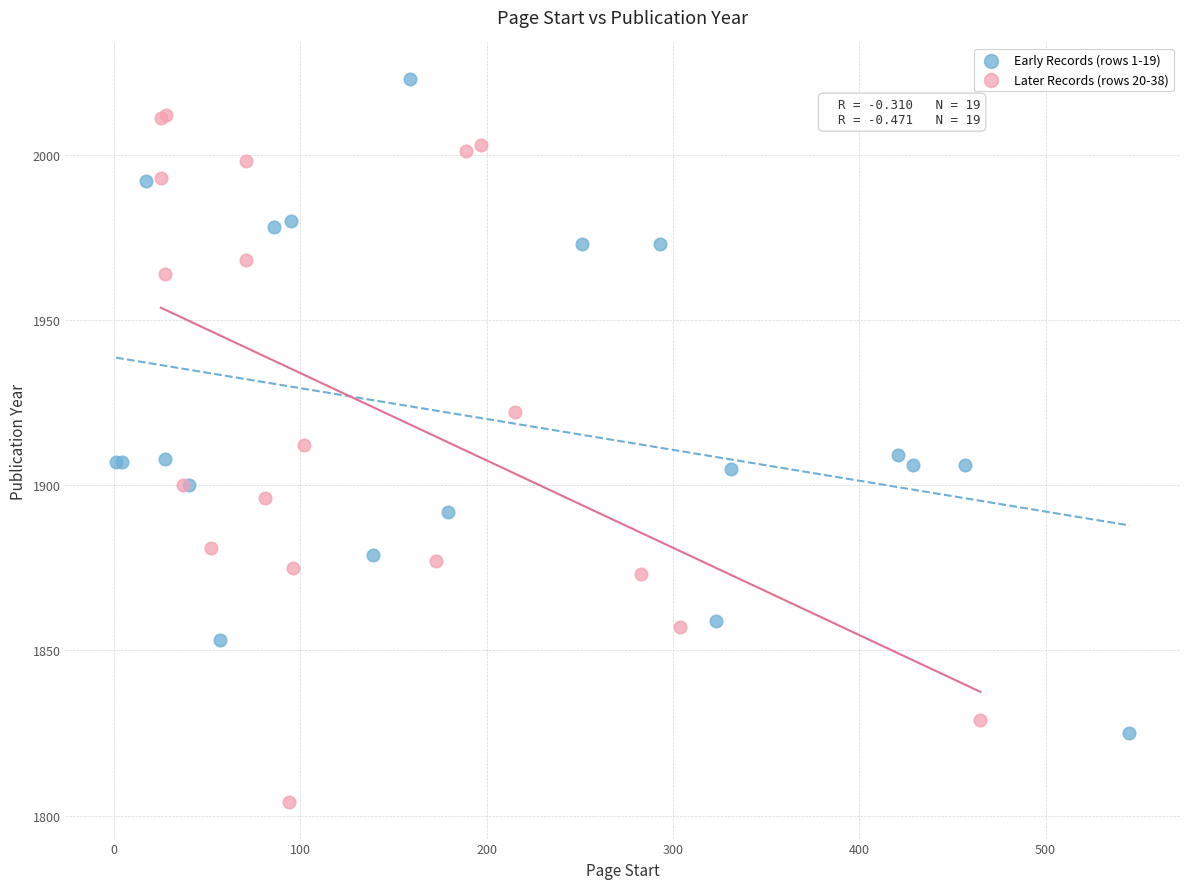

Which series contains the lowest Y value?

Later Records (rows 20-38)